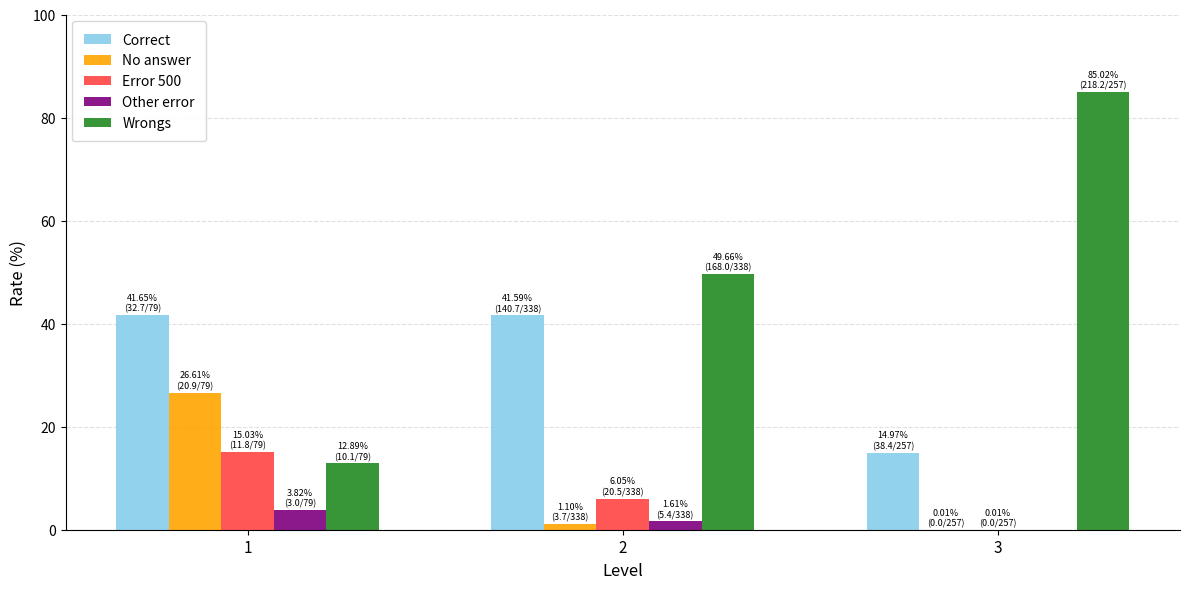

What is the average value of the Wrongs series?

49.2